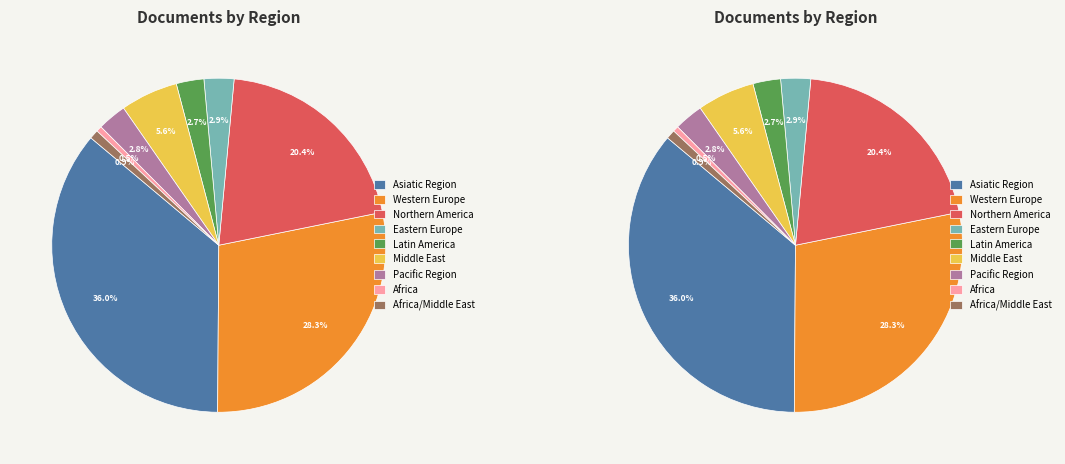

Which has a higher value, Africa/Middle East or Asiatic Region?

Asiatic Region